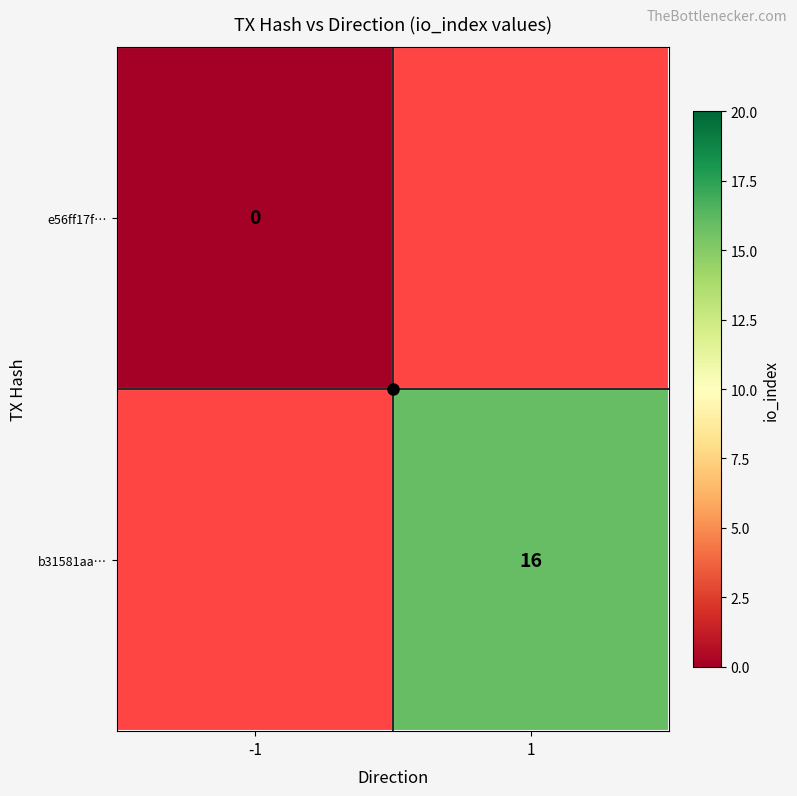

Which category has the lowest value in the b31581aa… series?

-1